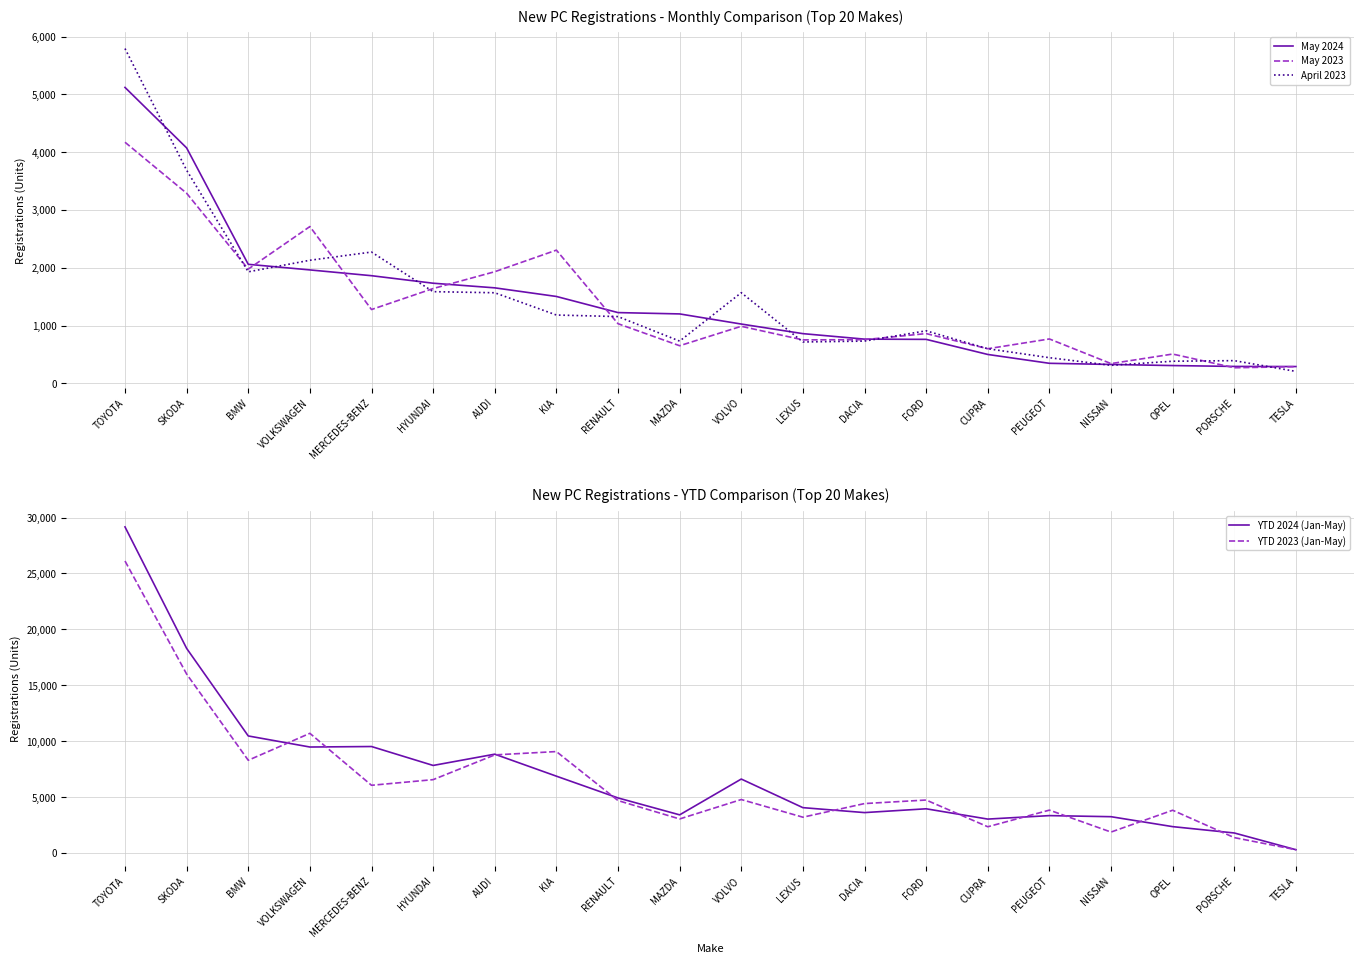

The YTD 2023 (Jan-May) series shows 2346 at CUPRA. True or false?

True